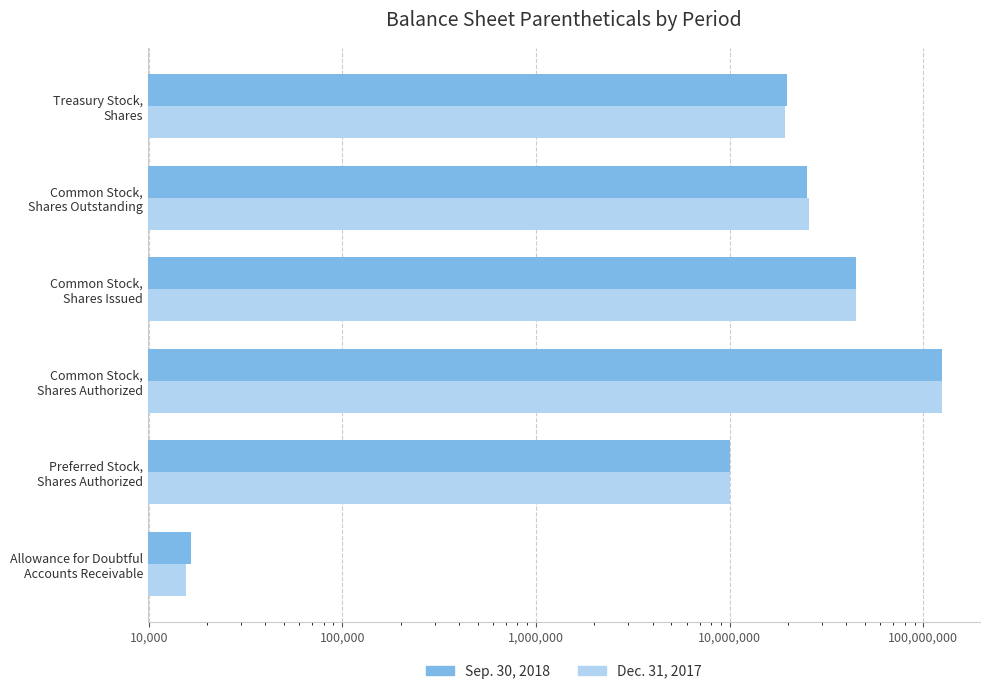

What is the lowest value of the Sep. 30, 2018 series?

16515